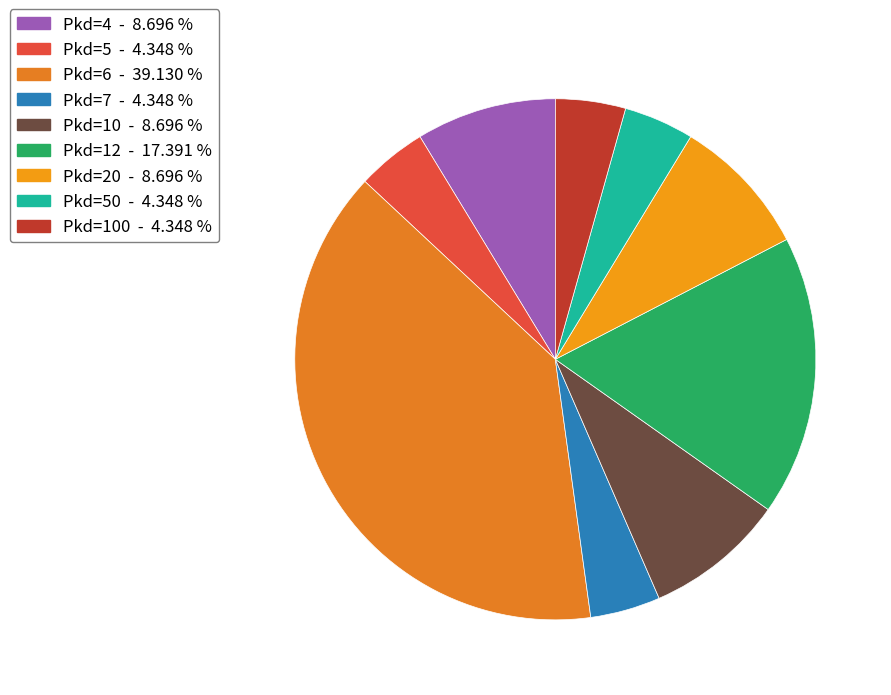

Is there any slice that represents more than half of the pie?

No